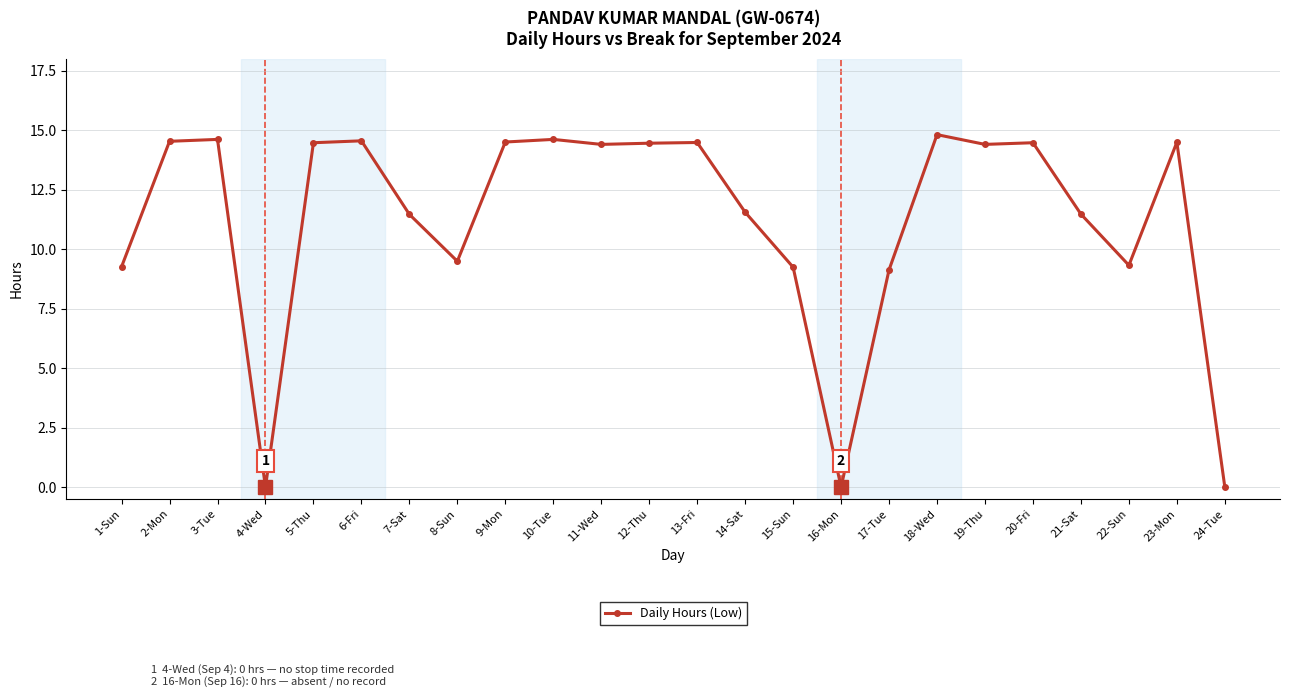

At which label does the data first exceed 14?

2-Mon